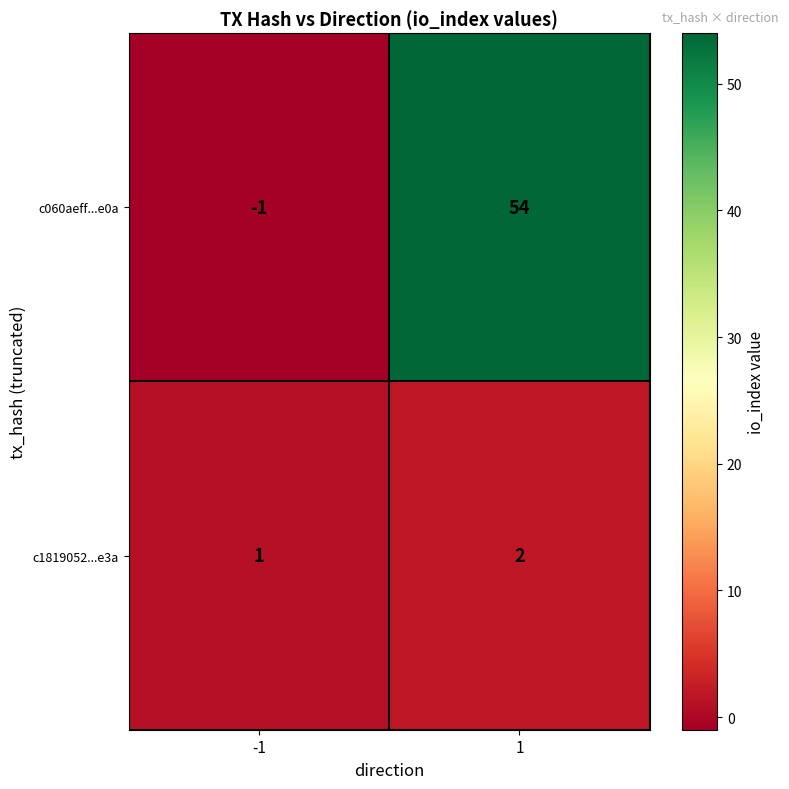

Reading left to right, list all the values displayed in this chart.

c060aeff...e0a: -1	54
c1819052...e3a: 1	2